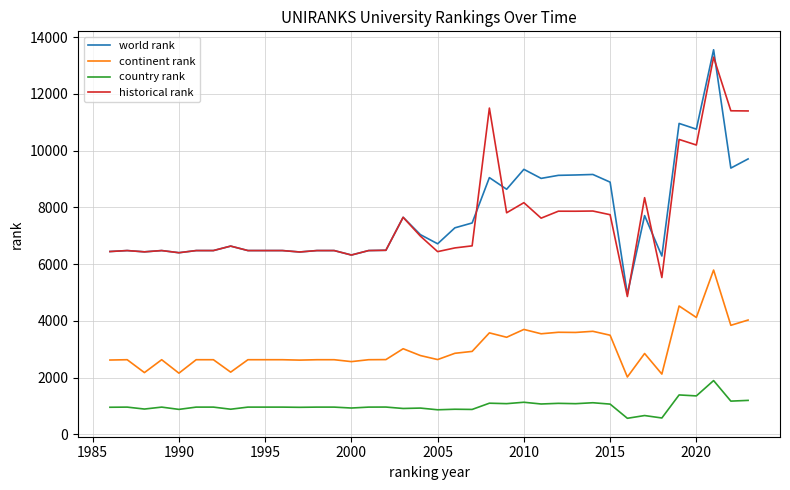

What is the greatest value displayed?

13551